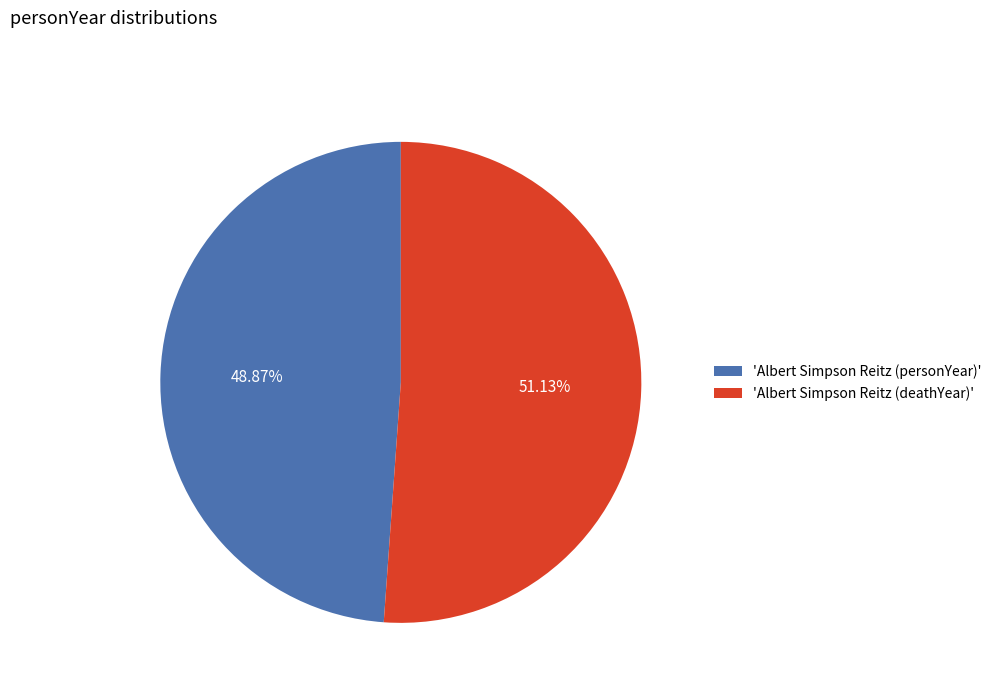

Which category has the smallest portion of the pie?

'Albert Simpson Reitz (personYear)'